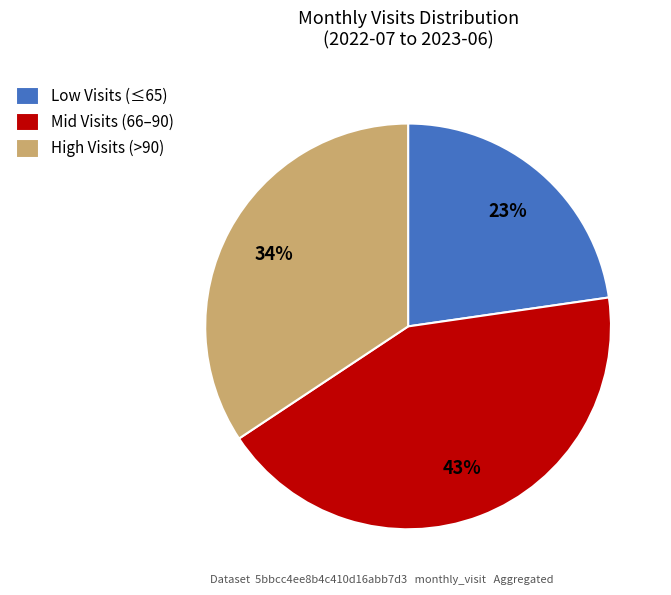

To the nearest percent, what is the combined percentage of Mid Visits (66–90) and Low Visits (≤65)?

66%